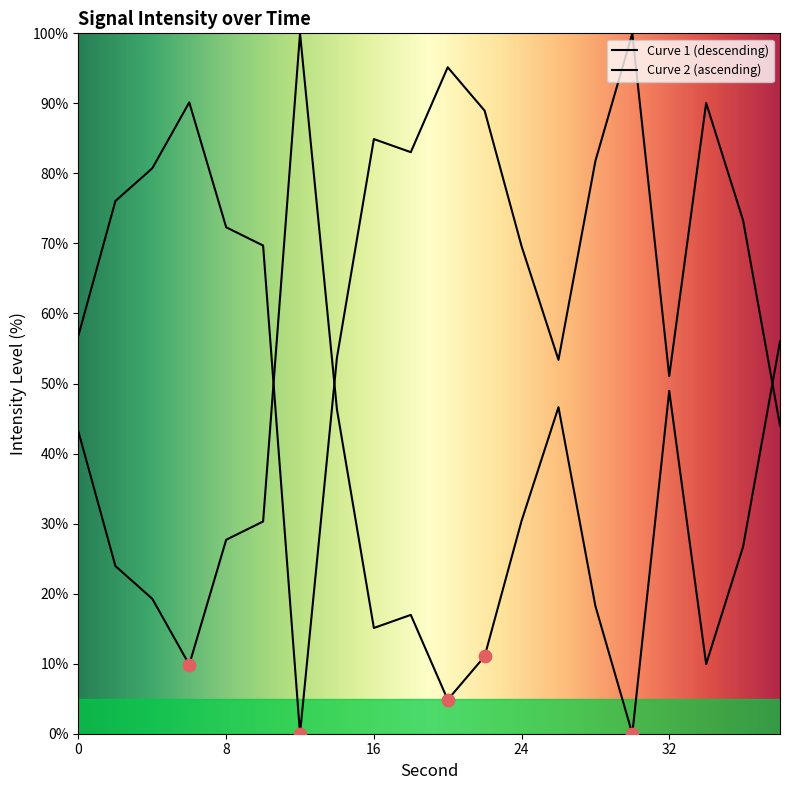

Does the chart have visible grid lines?

No